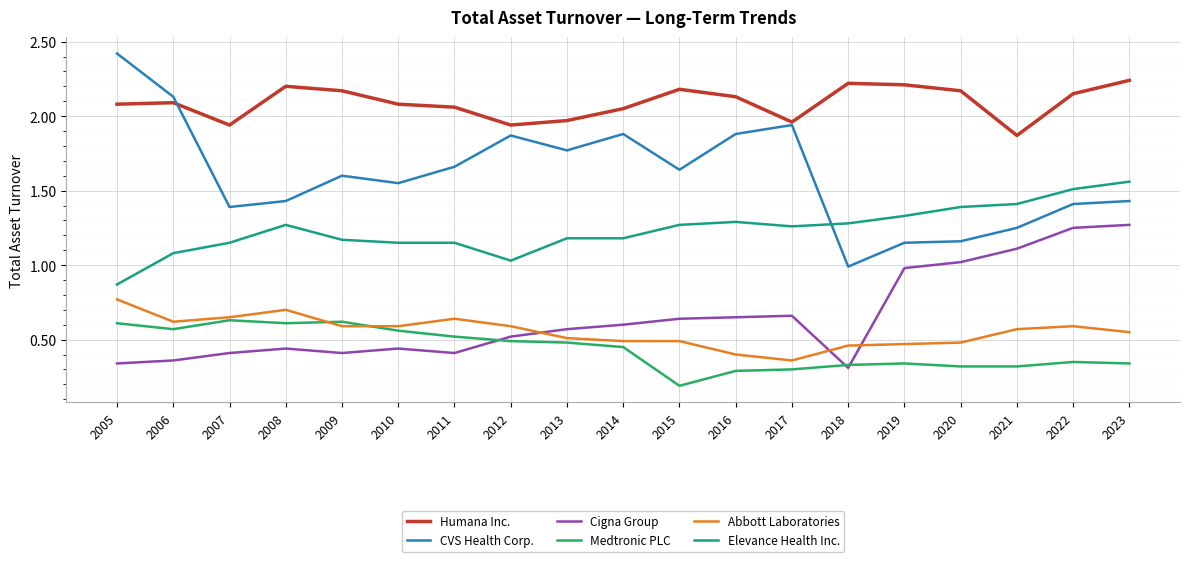

What are all the series names shown in the legend?

Humana Inc., CVS Health Corp., Cigna Group, Medtronic PLC, Abbott Laboratories, Elevance Health Inc.